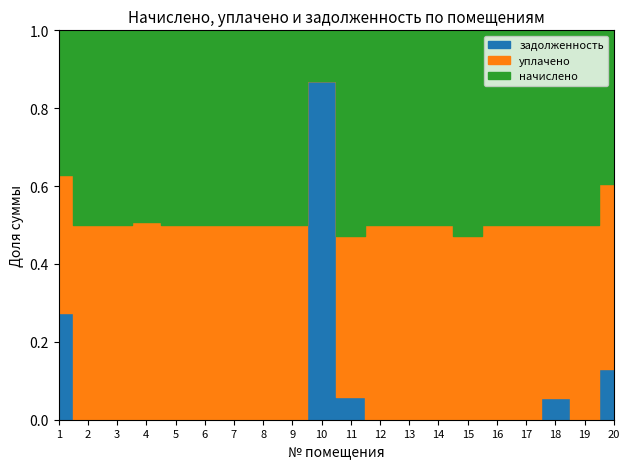

Which series ends up on top after the final intersection of начислено and задолженность?

начислено